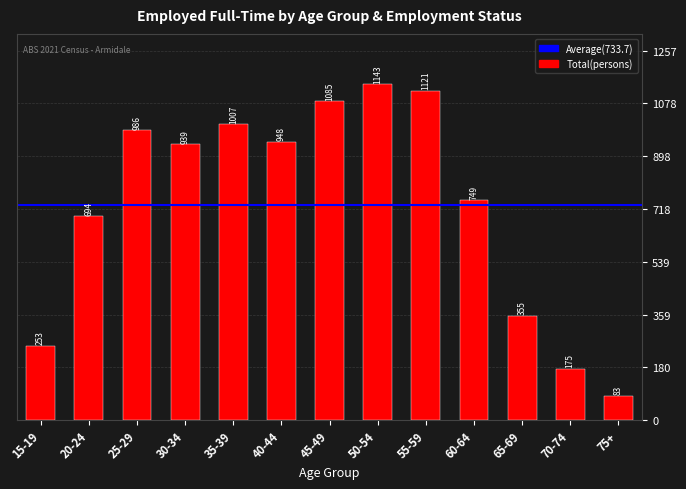

What is the difference between the second highest and second lowest values?

946